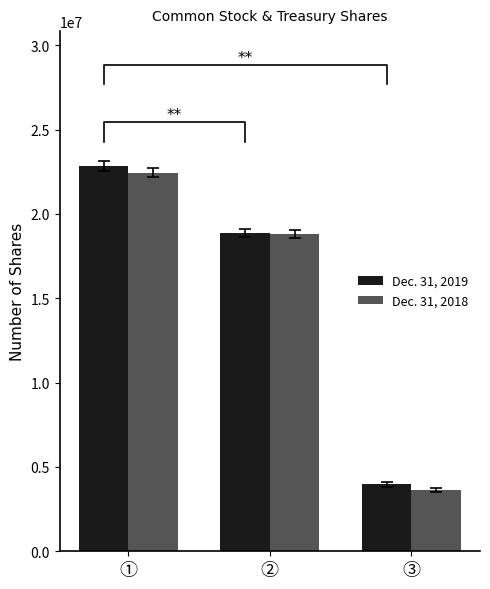

True or false: Dec. 31, 2019 has a value of 22846374 at ①.

True